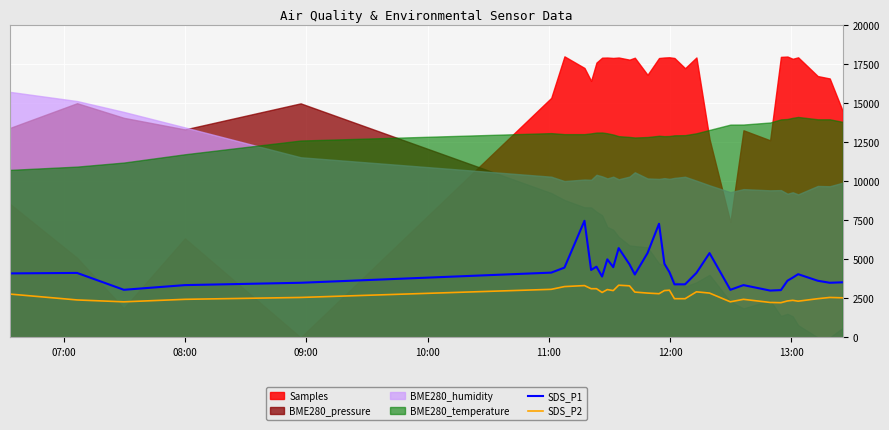

True or false: SDS_P1 and SDS_P2 cross at least once.

False